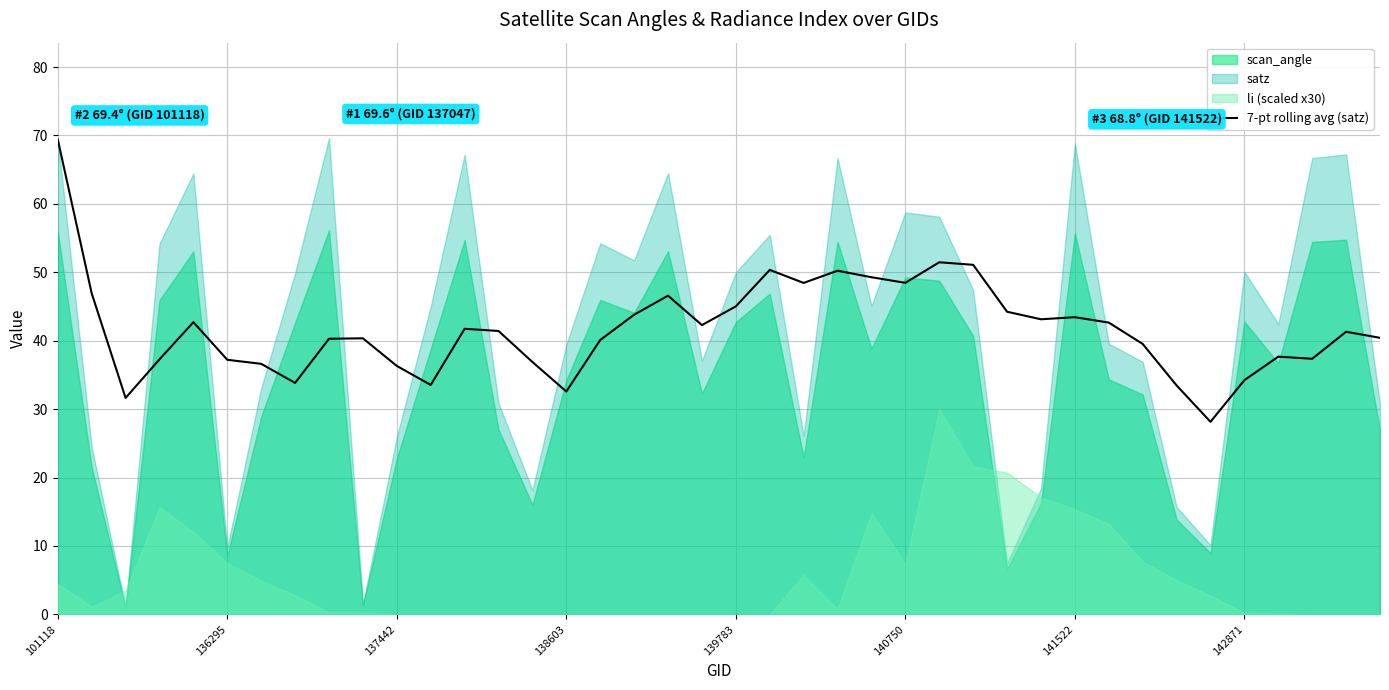

True or false: 7-pt rolling avg (satz) has a value of 37.2 at 136295.

True